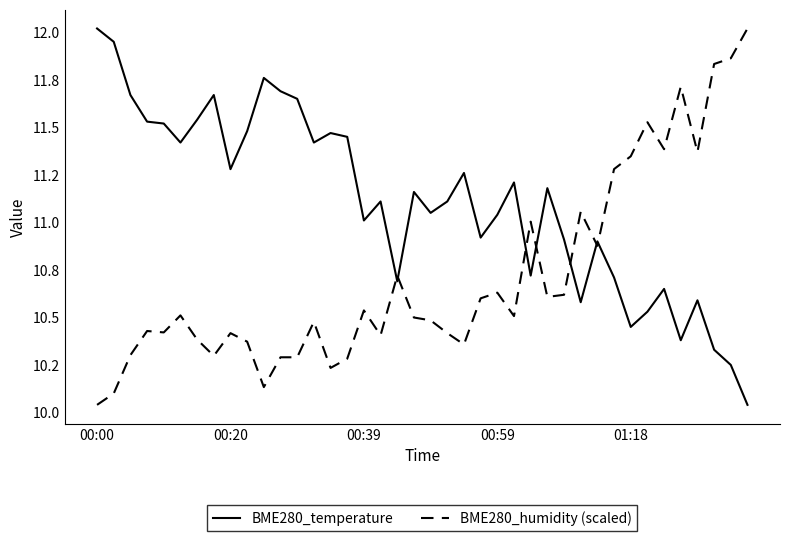

Does the chart display data point markers on the line(s)?

No